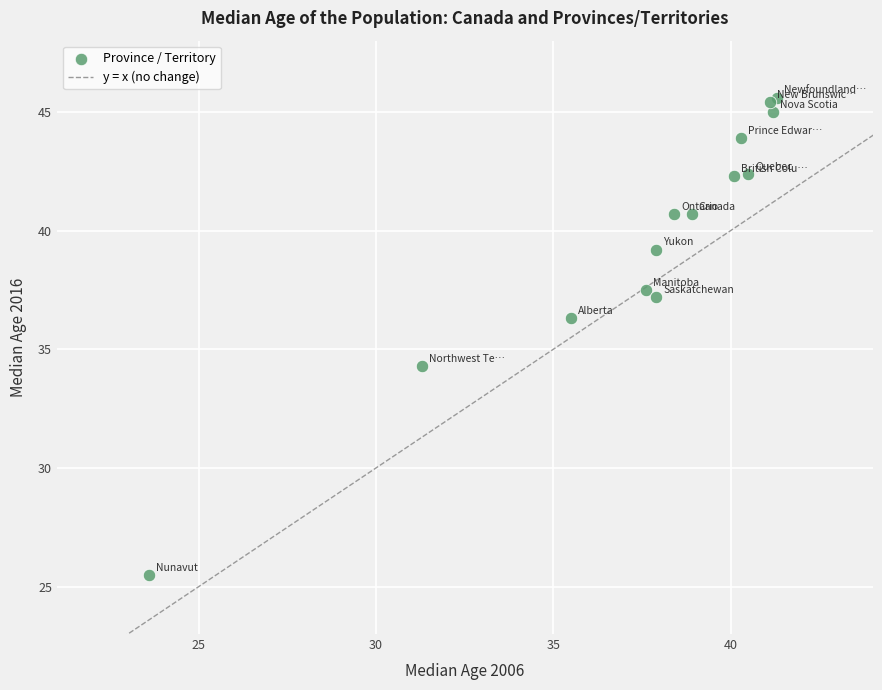

What Y value in the scatter plot is closest to 35?

34.3